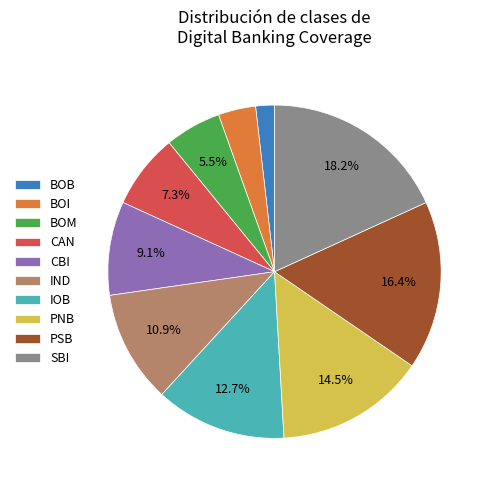

Does CAN represent more than half of the total?

No